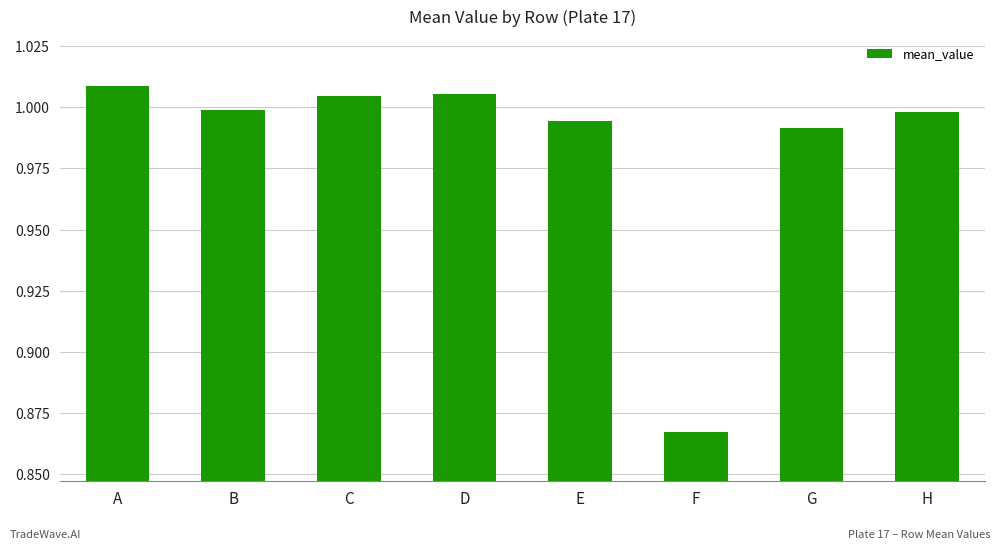

What is the sum of all values?

7.9